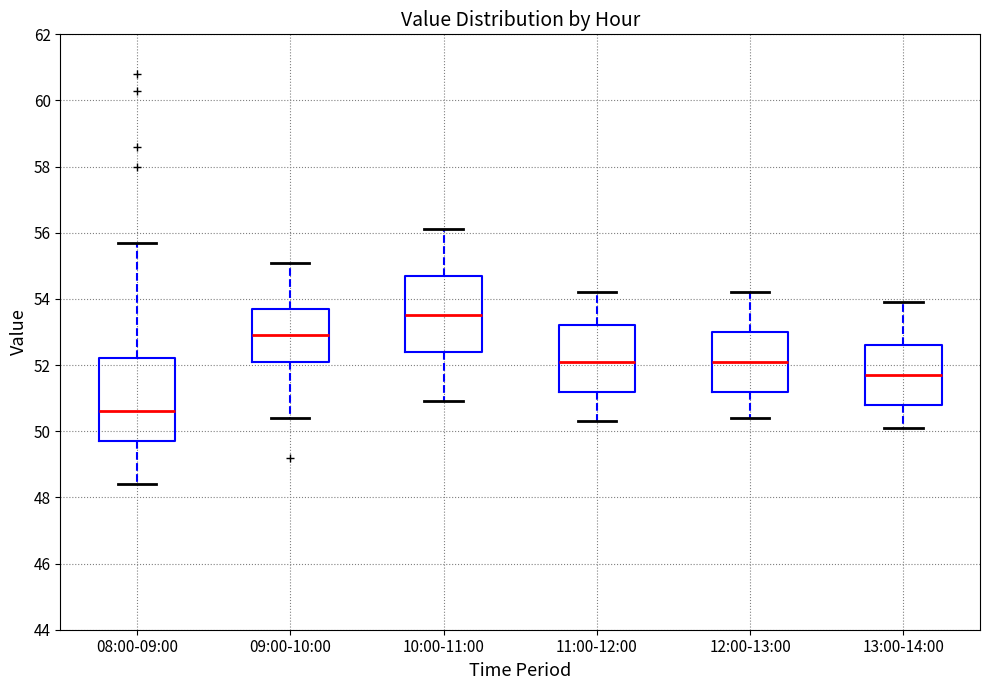

Which box's median line is the lowest?

08:00-09:00